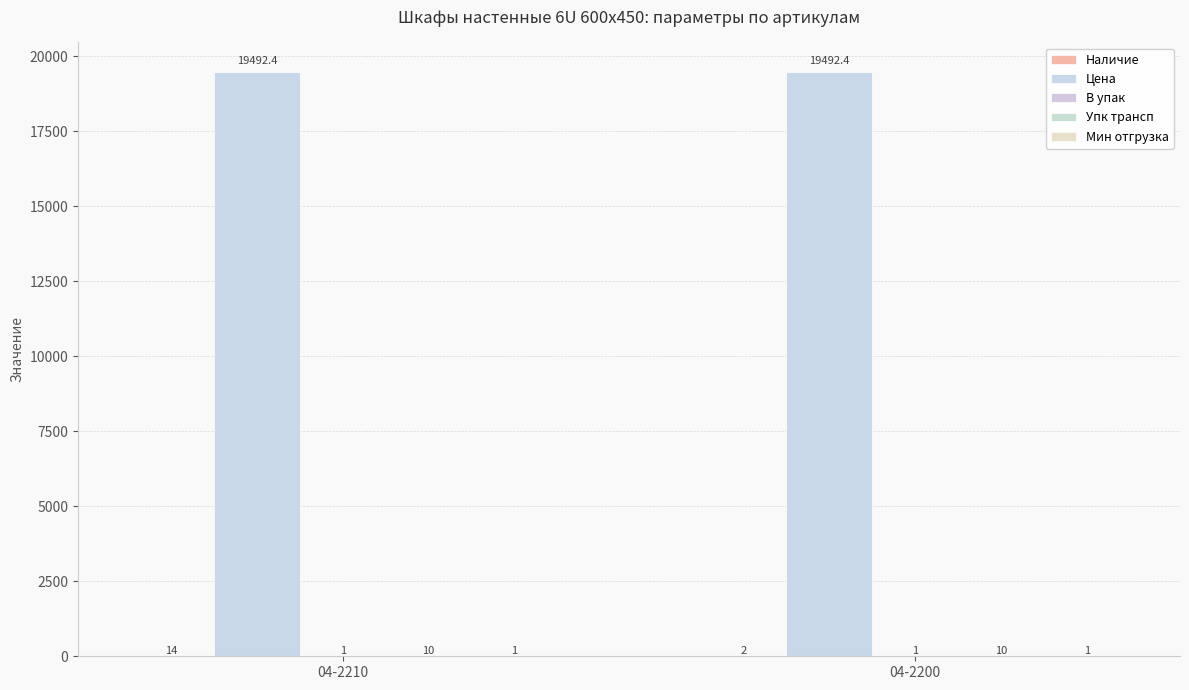

At 04-2200, list the series in order from smallest to largest.

В упак, Мин отгрузка, Наличие, Упк трансп, Цена